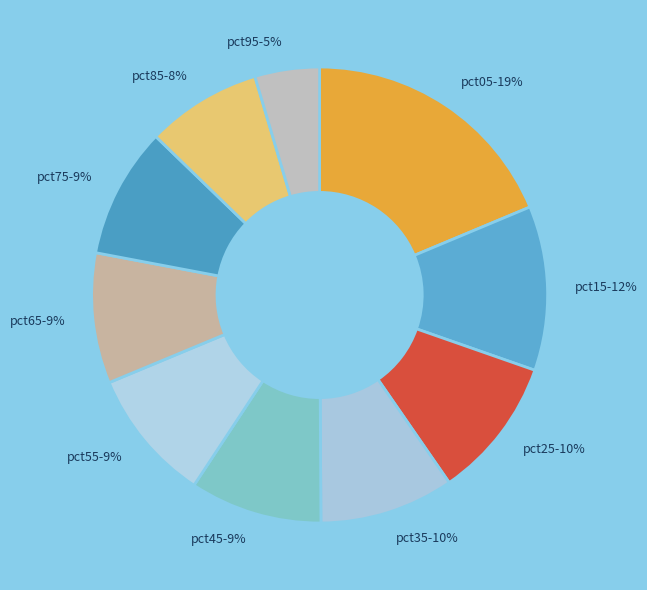

To the nearest percent, what percentage of the pie is pct05?

19%